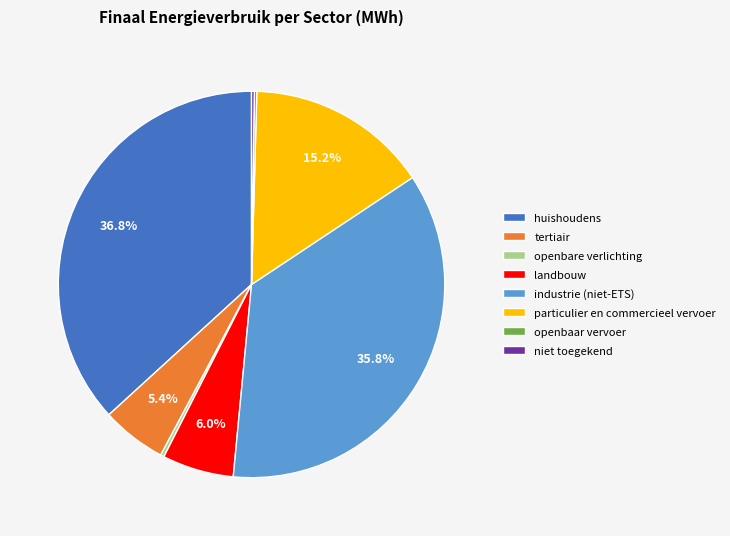

Is there a majority slice in this chart?

No